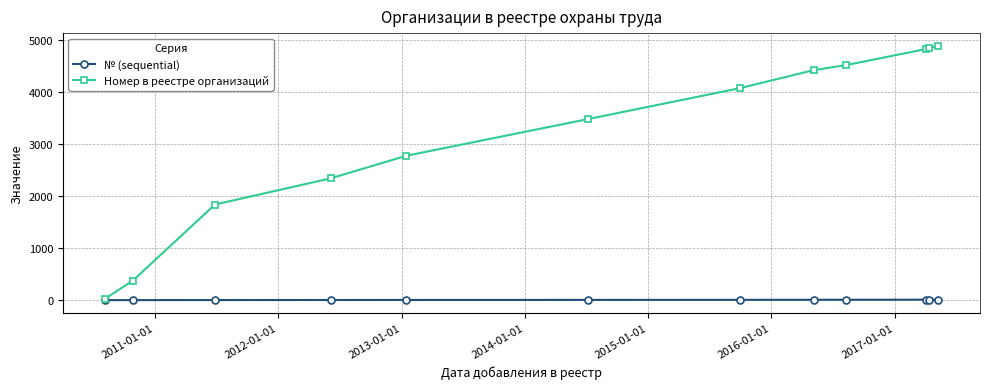

What is the highest value of the № (sequential) series?

12